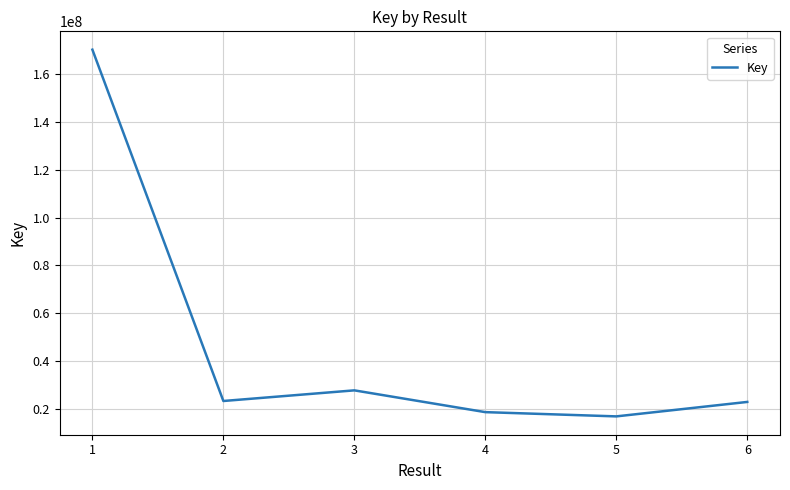

True or false: the data has more than 2 interior local peaks.

False